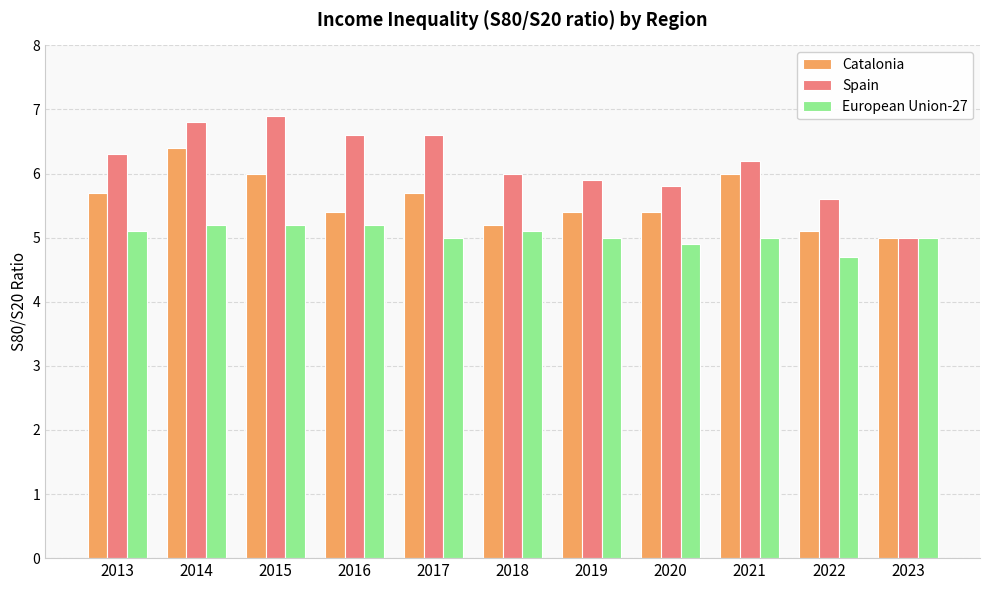

What is the difference between the maximum and minimum values in the European Union-27 series?

0.5